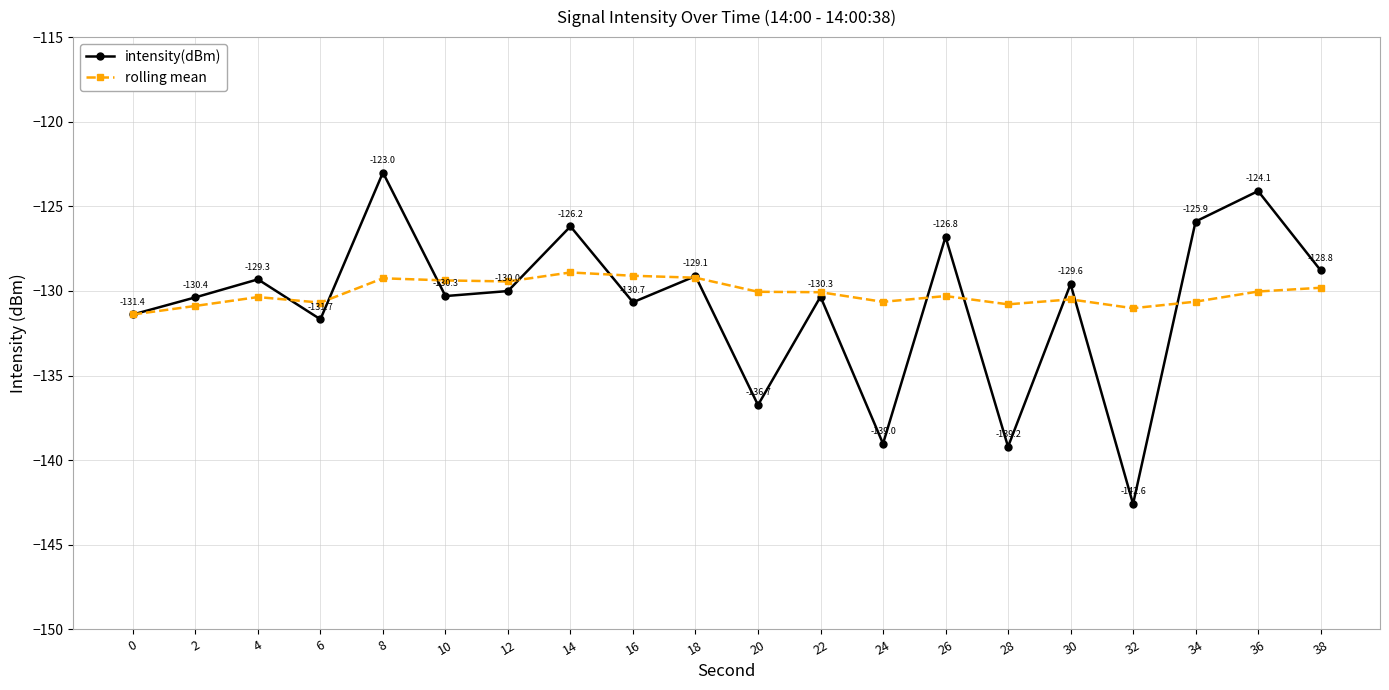

Is this an area chart (filled region under the line)?

No